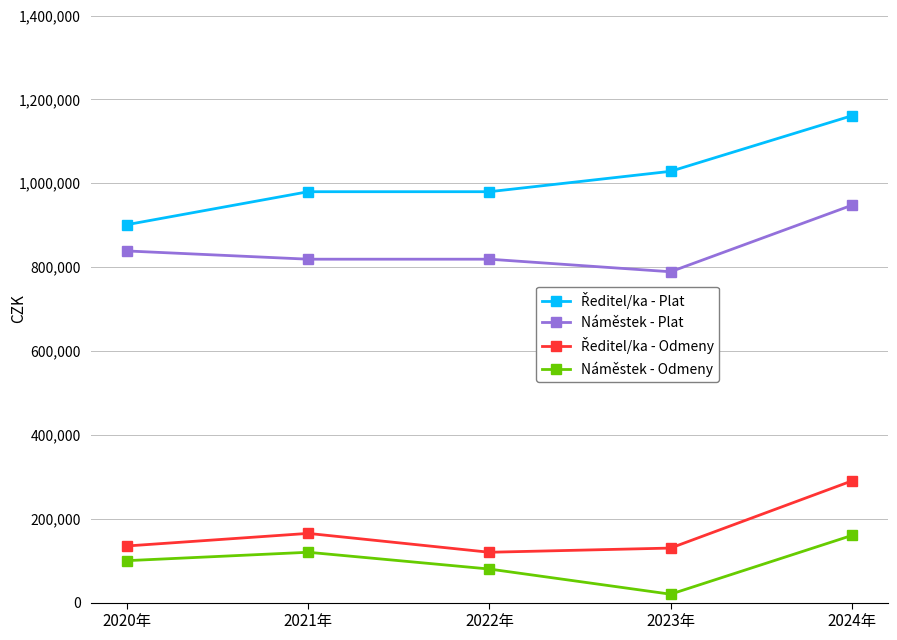

At which category is the sum across all series the highest?

2024年